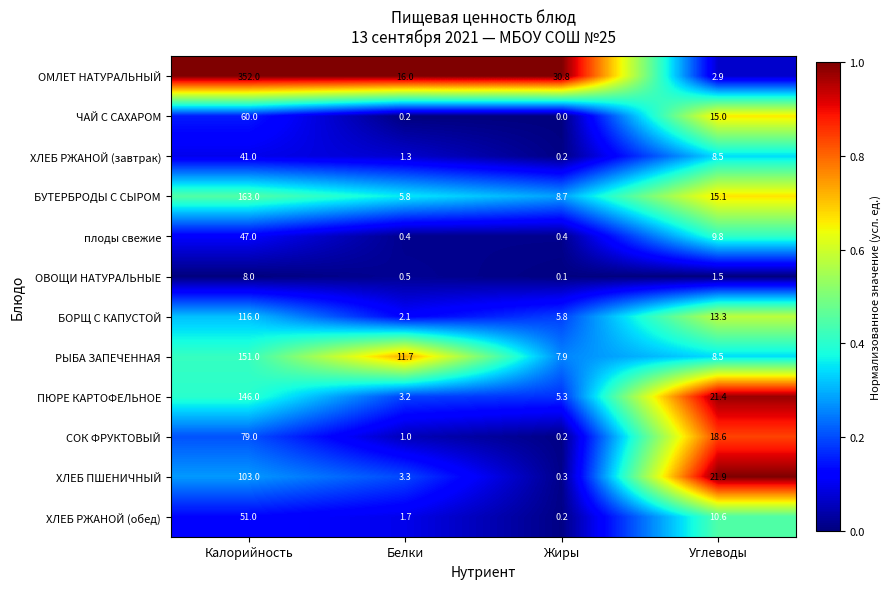

What is the total value across all series at Белки?

47.2